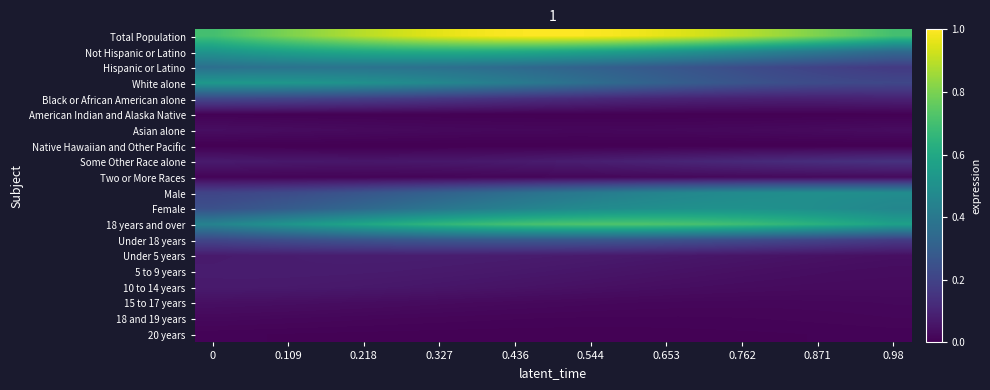

Reading left to right, what are all the values shown in this chart?

Total Population: 0.7	0.7	0.8	0.8	0.9	0.9	1.0	1.0	1.0	1.0	1.0	1.0	1.0	1.0	0.9	0.9	0.8	0.8	0.7	0.7
Not Hispanic or Latino: 0.5	0.5	0.6	0.6	0.6	0.6	0.6	0.6	0.6	0.6	0.6	0.6	0.5	0.5	0.5	0.5	0.4	0.4	0.4	0.3
Hispanic or Latino: 0.4	0.4	0.4	0.4	0.4	0.4	0.4	0.4	0.4	0.3	0.3	0.3	0.3	0.3	0.2	0.2	0.2	0.2	0.2	0.2
White alone: 0.5	0.5	0.5	0.5	0.5	0.5	0.5	0.4	0.4	0.4	0.4	0.3	0.3	0.3	0.3	0.3	0.2	0.2	0.2	0.2
Black or African American alone: 0.2	0.2	0.2	0.2	0.2	0.2	0.2	0.2	0.1	0.1	0.1	0.1	0.1	0.1	0.1	0.1	0.1	0.1	0.1	0.1
American Indian and Alaska Native: 0.0	0.0	0.0	0.0	0.0	0.0	0.0	0.0	0.0	0.0	0.0	0.0	0.0	0.0	0.0	0.0	0.0	0.0	0.0	0.0
Asian alone: 0.0	0.0	0.0	0.0	0.0	0.0	0.0	0.0	0.0	0.0	0.0	0.0	0.0	0.0	0.0	0.0	0.0	0.0	0.0	0.0
Native Hawaiian and Other Pacific: 0.0	0.0	0.0	0.0	0.0	0.0	0.0	0.0	0.0	0.0	0.0	0.0	0.0	0.0	0.0	0.0	0.0	0.0	0.0	0.0
Some Other Race alone: 0.1	0.1	0.1	0.1	0.1	0.1	0.1	0.1	0.1	0.1	0.1	0.1	0.1	0.1	0.1	0.1	0.1	0.1	0.1	0.1
Two or More Races: 0.0	0.0	0.0	0.0	0.0	0.0	0.0	0.0	0.0	0.0	0.0	0.0	0.0	0.0	0.0	0.0	0.0	0.0	0.0	0.0
Male: 0.2	0.2	0.2	0.2	0.3	0.3	0.3	0.3	0.4	0.4	0.4	0.4	0.4	0.5	0.5	0.5	0.5	0.5	0.5	0.5
Female: 0.2	0.3	0.3	0.3	0.3	0.4	0.4	0.4	0.4	0.5	0.5	0.5	0.5	0.5	0.5	0.5	0.5	0.5	0.5	0.5
18 years and over: 0.4	0.5	0.5	0.6	0.6	0.6	0.6	0.7	0.7	0.7	0.7	0.7	0.7	0.7	0.7	0.7	0.7	0.6	0.6	0.6
Under 18 years: 0.2	0.2	0.2	0.2	0.3	0.3	0.3	0.3	0.3	0.3	0.3	0.3	0.3	0.3	0.2	0.2	0.2	0.2	0.2	0.2
Under 5 years: 0.1	0.1	0.1	0.1	0.1	0.1	0.1	0.1	0.1	0.1	0.1	0.1	0.1	0.1	0.1	0.1	0.1	0.0	0.0	0.0
5 to 9 years: 0.1	0.1	0.1	0.1	0.1	0.1	0.1	0.1	0.1	0.1	0.1	0.1	0.1	0.0	0.0	0.0	0.0	0.0	0.0	0.0
10 to 14 years: 0.1	0.1	0.1	0.1	0.1	0.1	0.1	0.1	0.1	0.0	0.0	0.0	0.0	0.0	0.0	0.0	0.0	0.0	0.0	0.0
15 to 17 years: 0.0	0.0	0.0	0.0	0.0	0.0	0.0	0.0	0.0	0.0	0.0	0.0	0.0	0.0	0.0	0.0	0.0	0.0	0.0	0.0
18 and 19 years: 0.0	0.0	0.0	0.0	0.0	0.0	0.0	0.0	0.0	0.0	0.0	0.0	0.0	0.0	0.0	0.0	0.0	0.0	0.0	0.0
20 years: 0.0	0.0	0.0	0.0	0.0	0.0	0.0	0.0	0.0	0.0	0.0	0.0	0.0	0.0	0.0	0.0	0.0	0.0	0.0	0.0